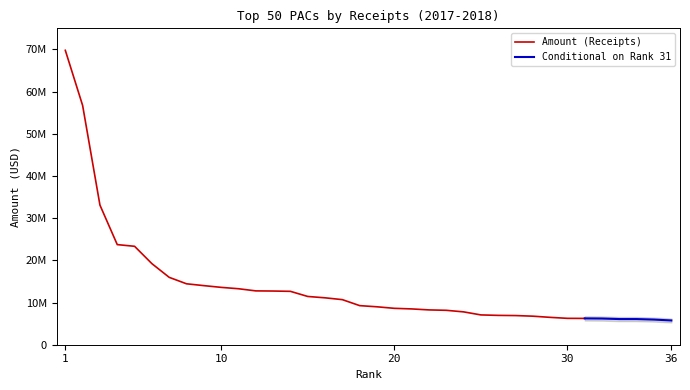

At which label does the data first exceed 9268210?

1